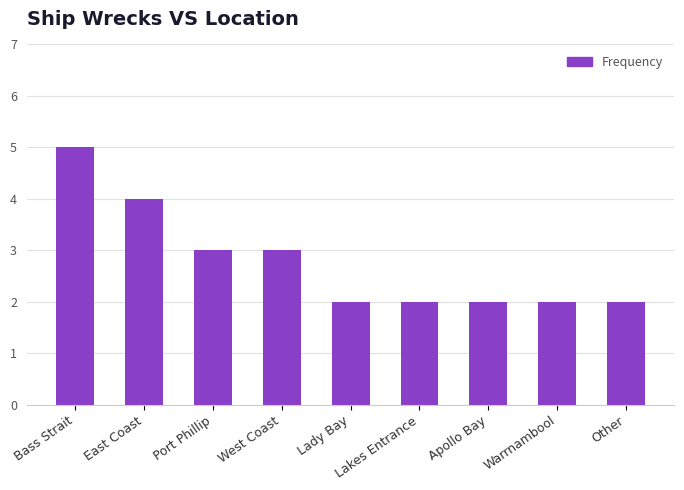

What is the difference between the maximum and minimum values?

3